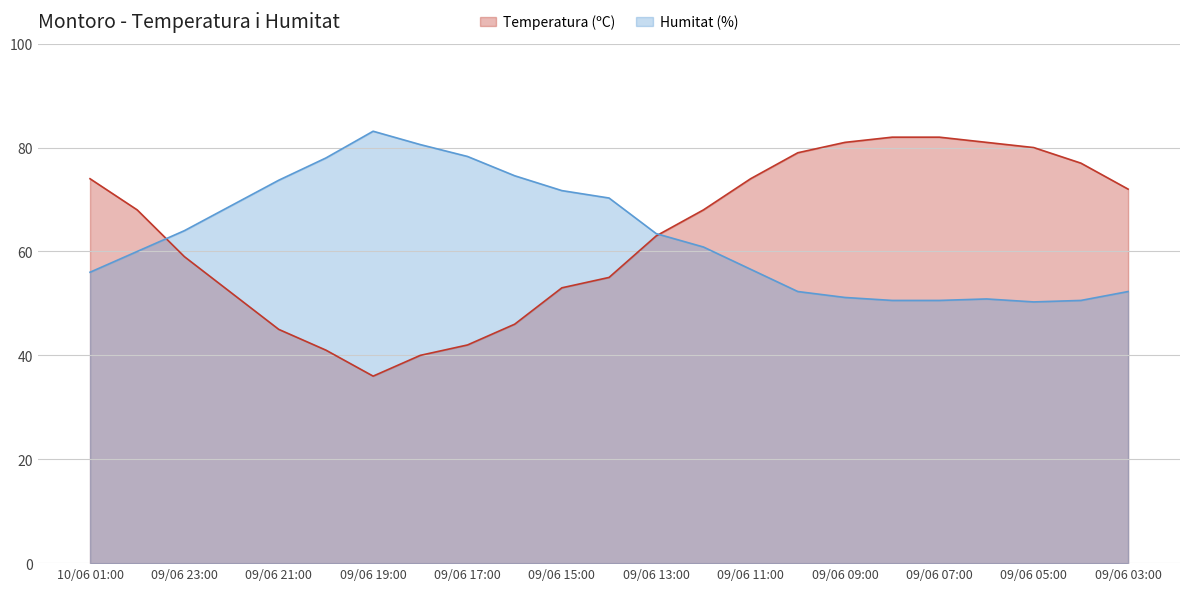

True or false: Humitat (%) has more than 2 points higher than both neighbors.

False